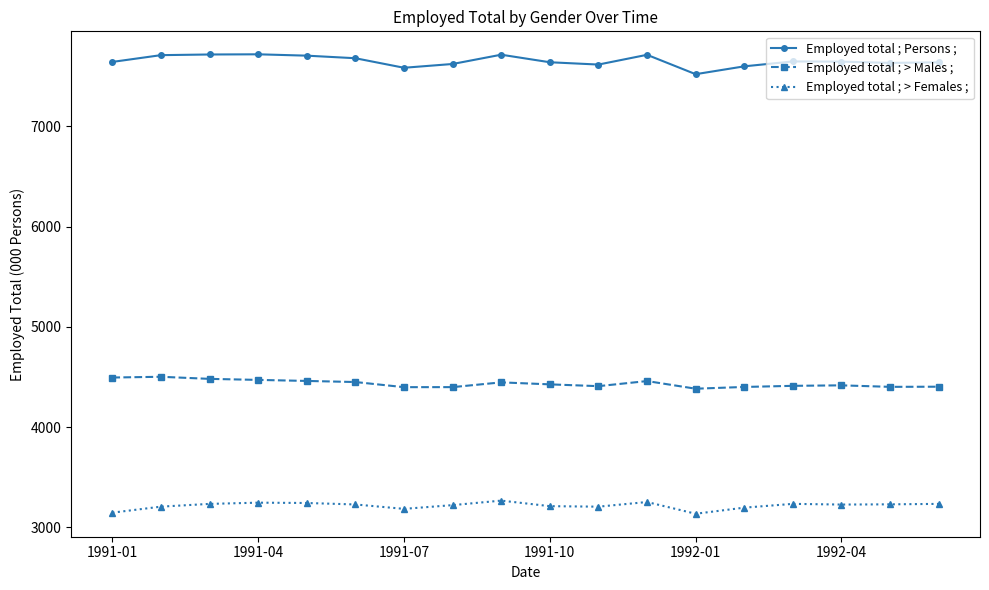

At how many categories does at least one series exceed 5823?

18